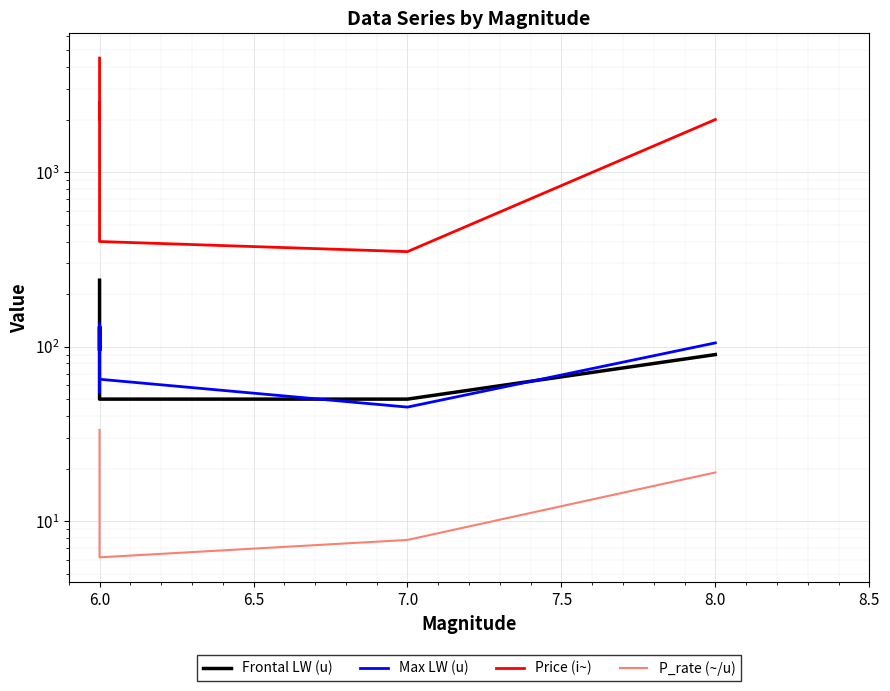

True or false: Frontal LW (u) and P_rate (~/u) intersect in this chart.

False